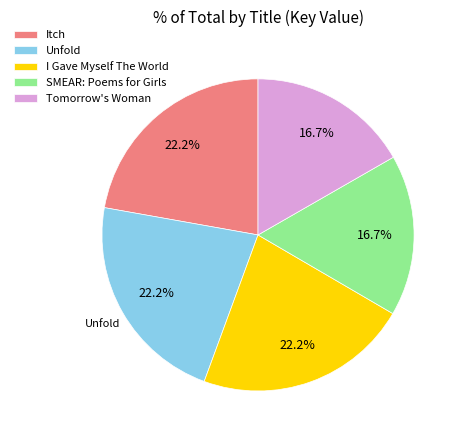

How many segments does this pie chart have?

5